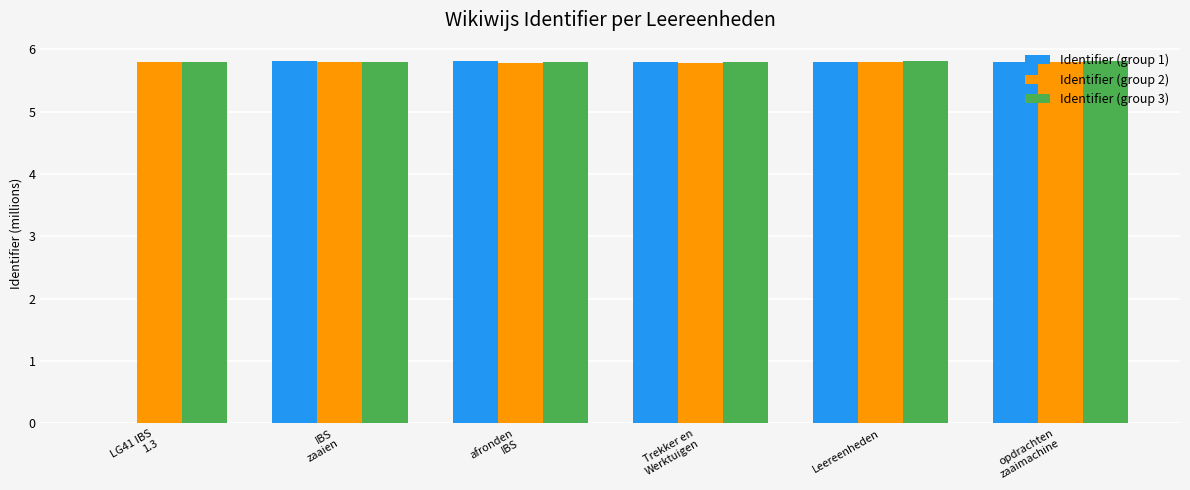

What is the greatest value displayed?

5.8